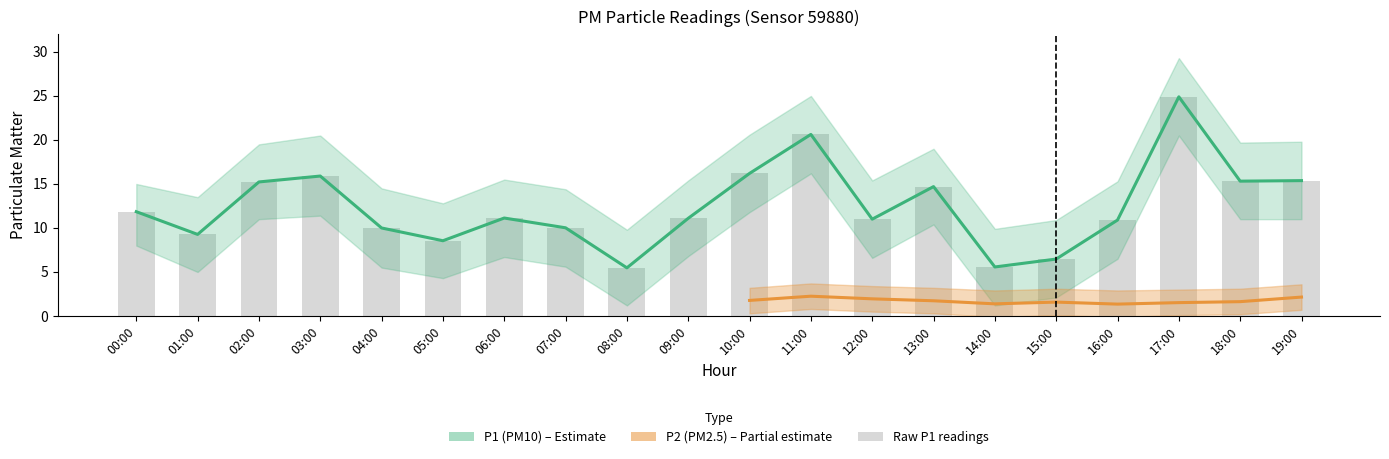

How many values in the P1 series are below 11?

8